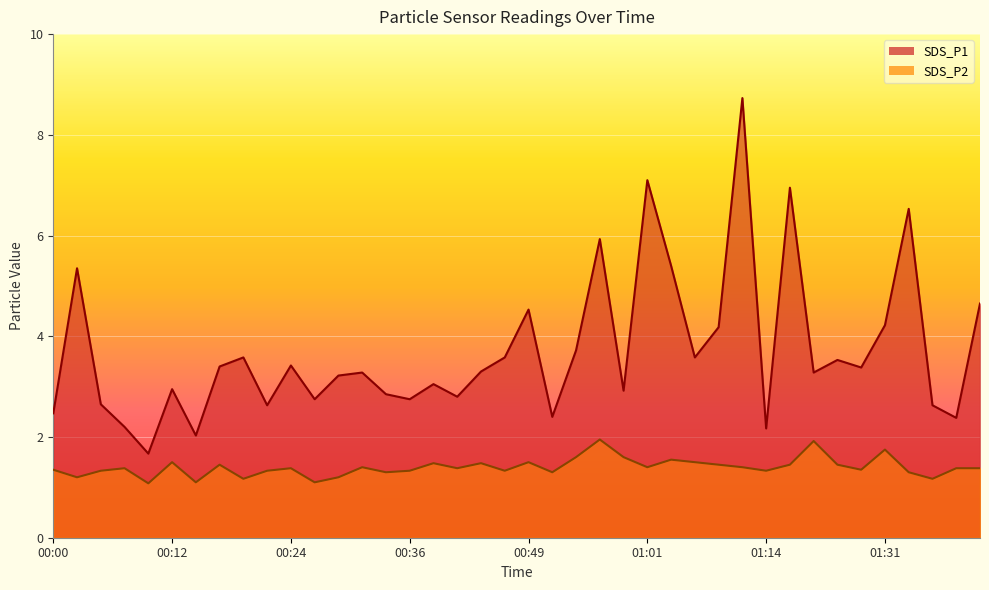

Between 00:17 and 01:14, which is larger?

00:17